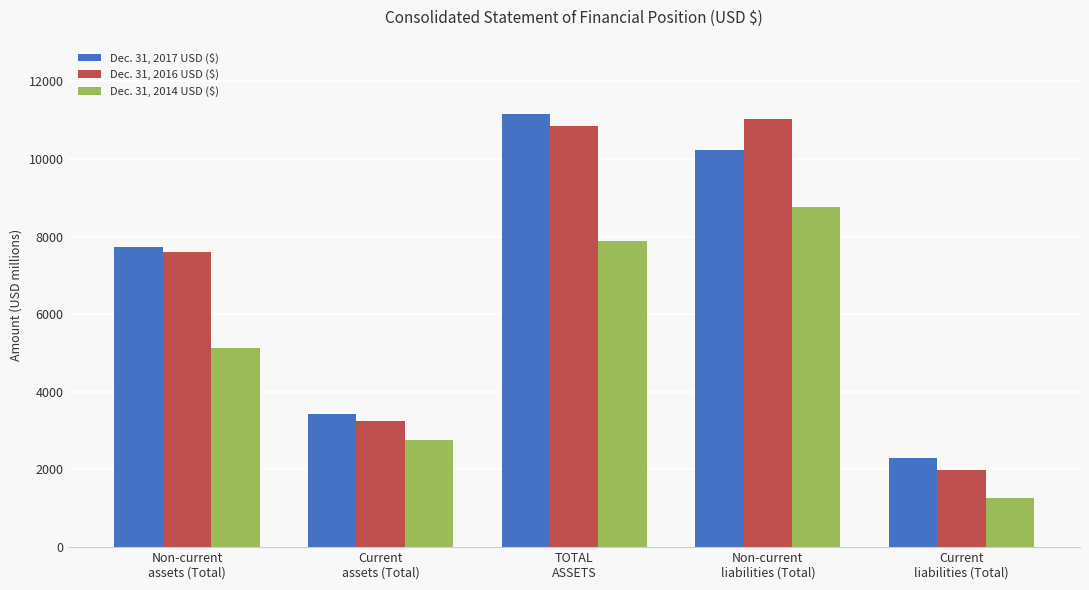

At how many categories does at least one series exceed 4561?

3